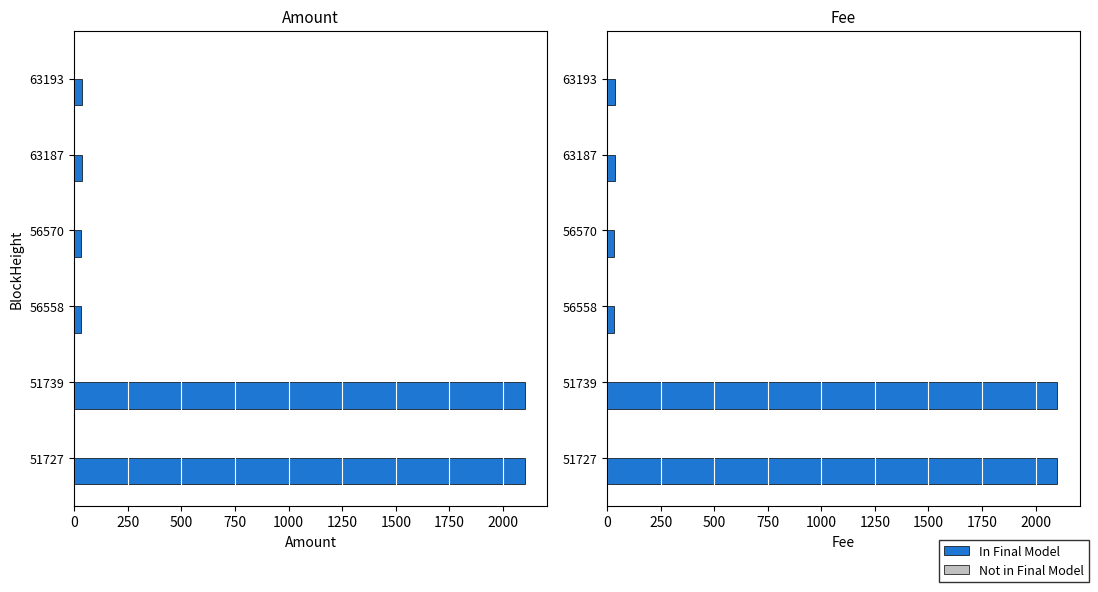

The value of Not in Final Model at 63187 is 0.0. True or false?

False